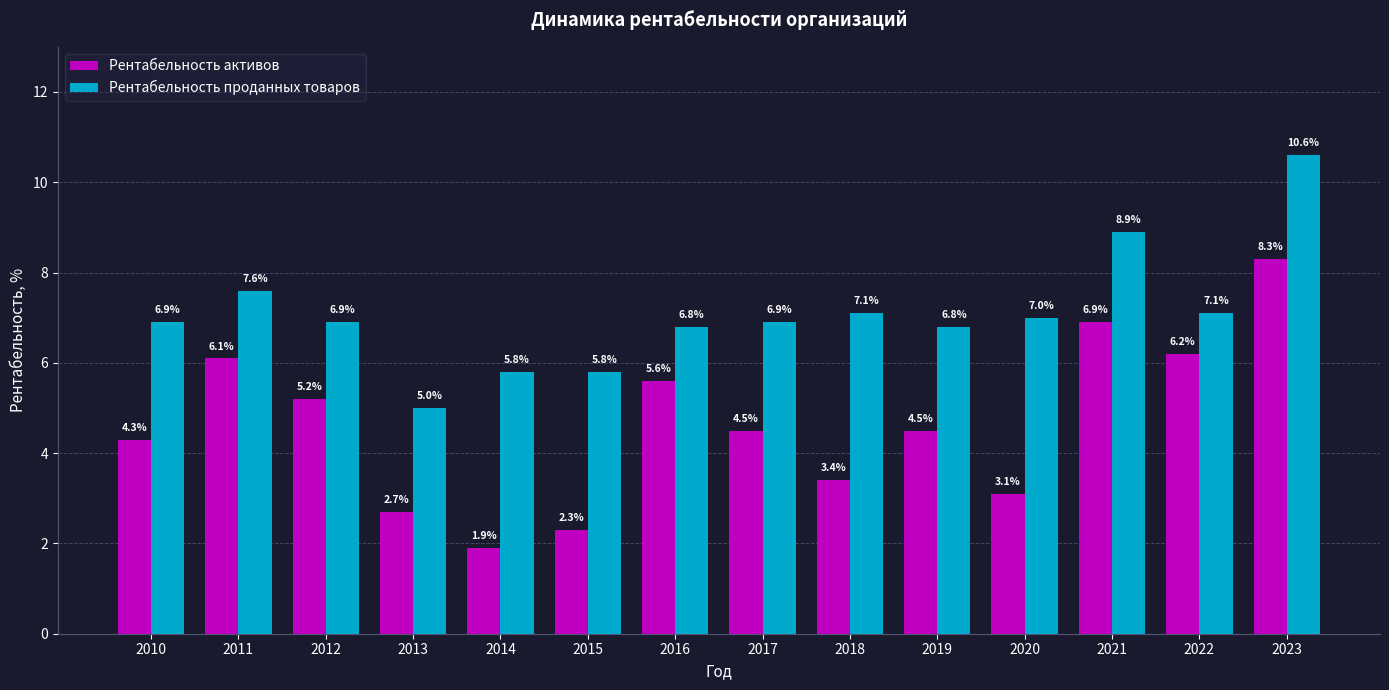

The Рентабельность проданных товаров series shows 12.1 at 2016. True or false?

False